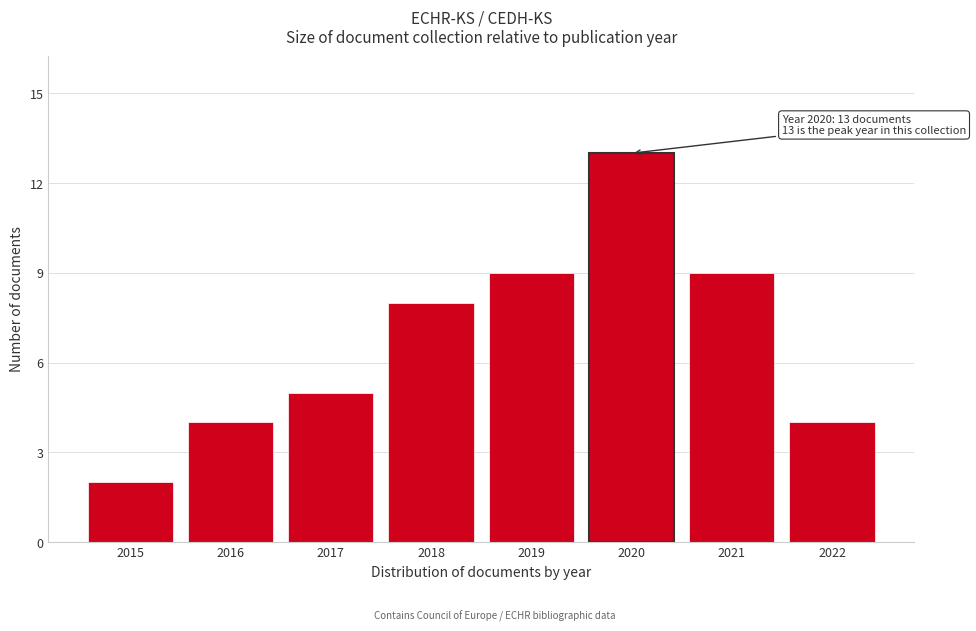

Reading left to right, extract all data points from this chart.

2	4	5	8	9	13	9	4